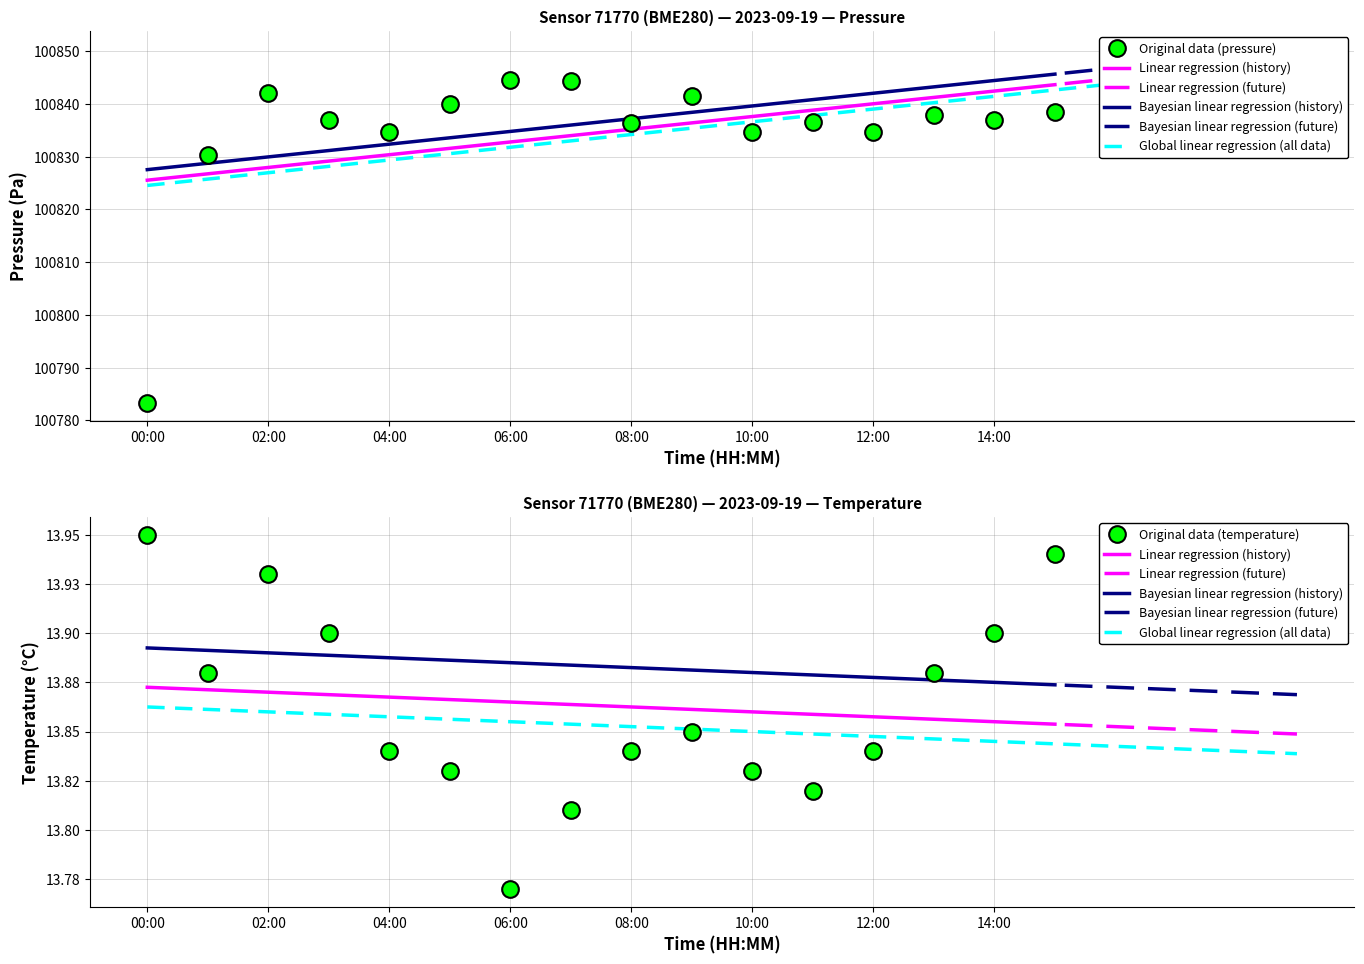

What is the maximum value shown in the chart?

100844.5